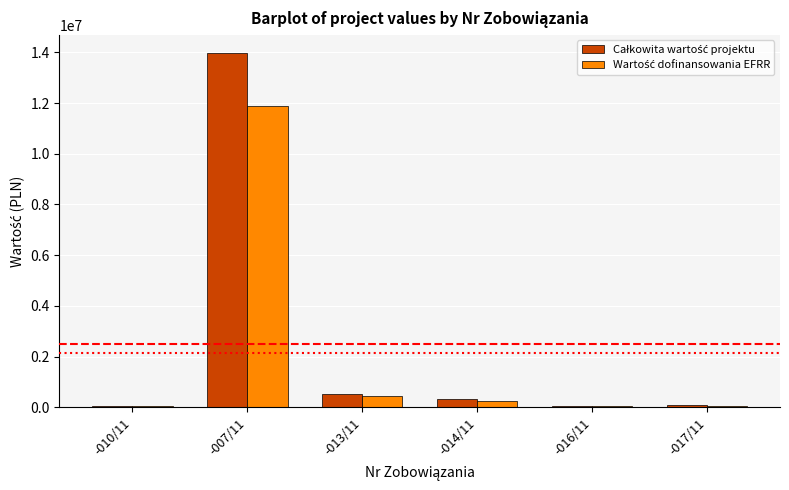

At which category is the sum across all series the highest?

-007/11